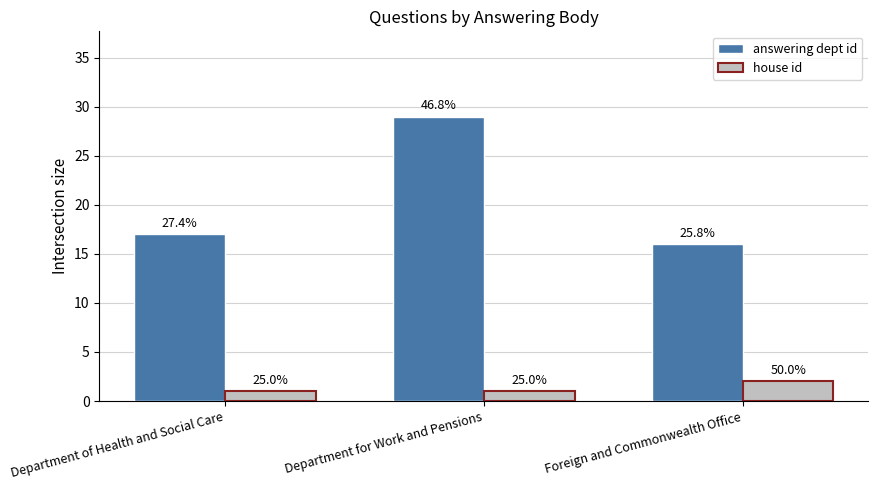

What are all the series names shown in the legend?

answering dept id, house id